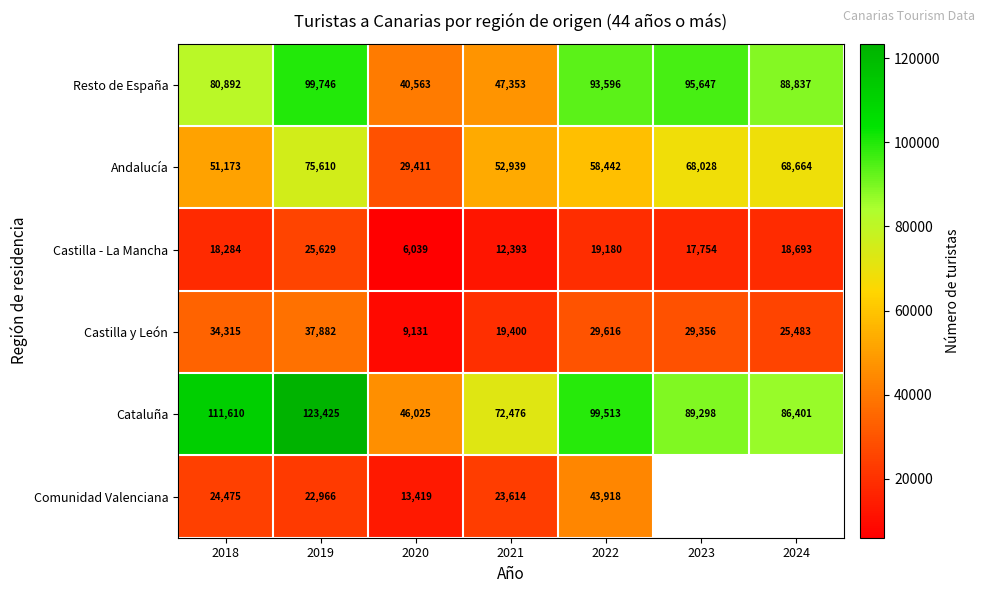

Which series changed the most between 2021 and 2022?

Resto de España